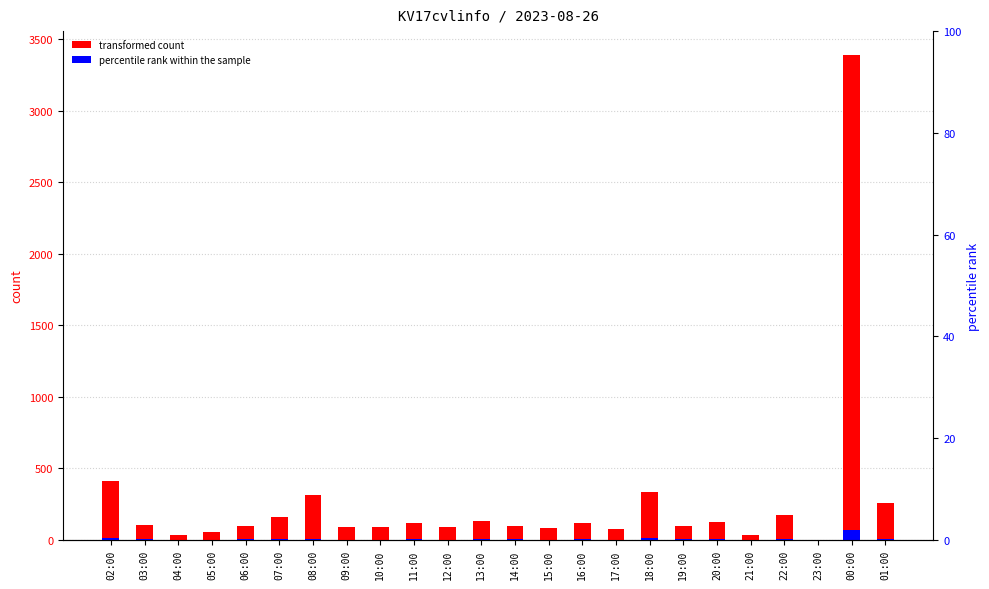

What is the label of the 3rd bar from the left?

04:00